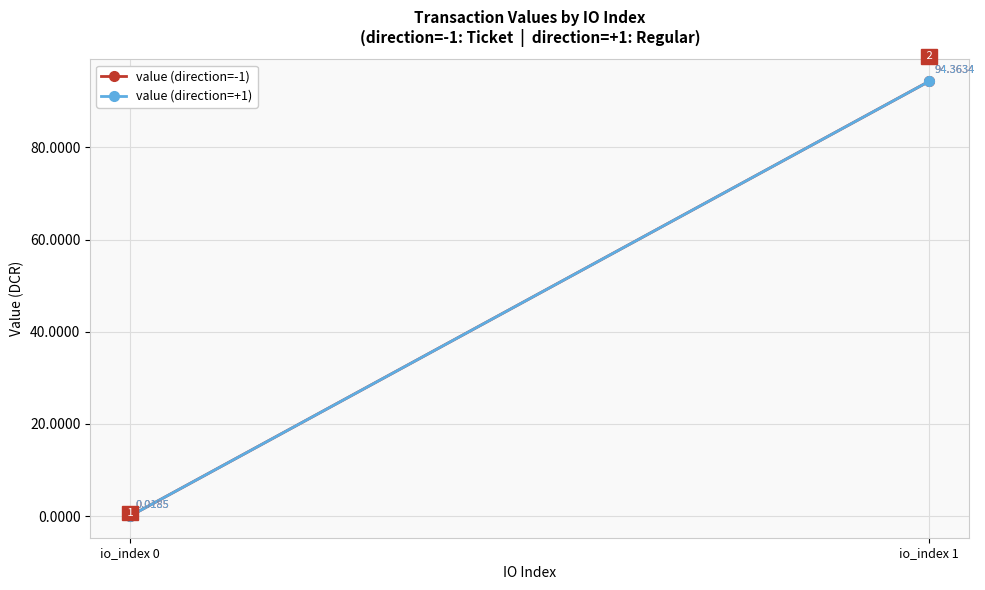

How many values in the value (direction=-1) series exceed 94?

1